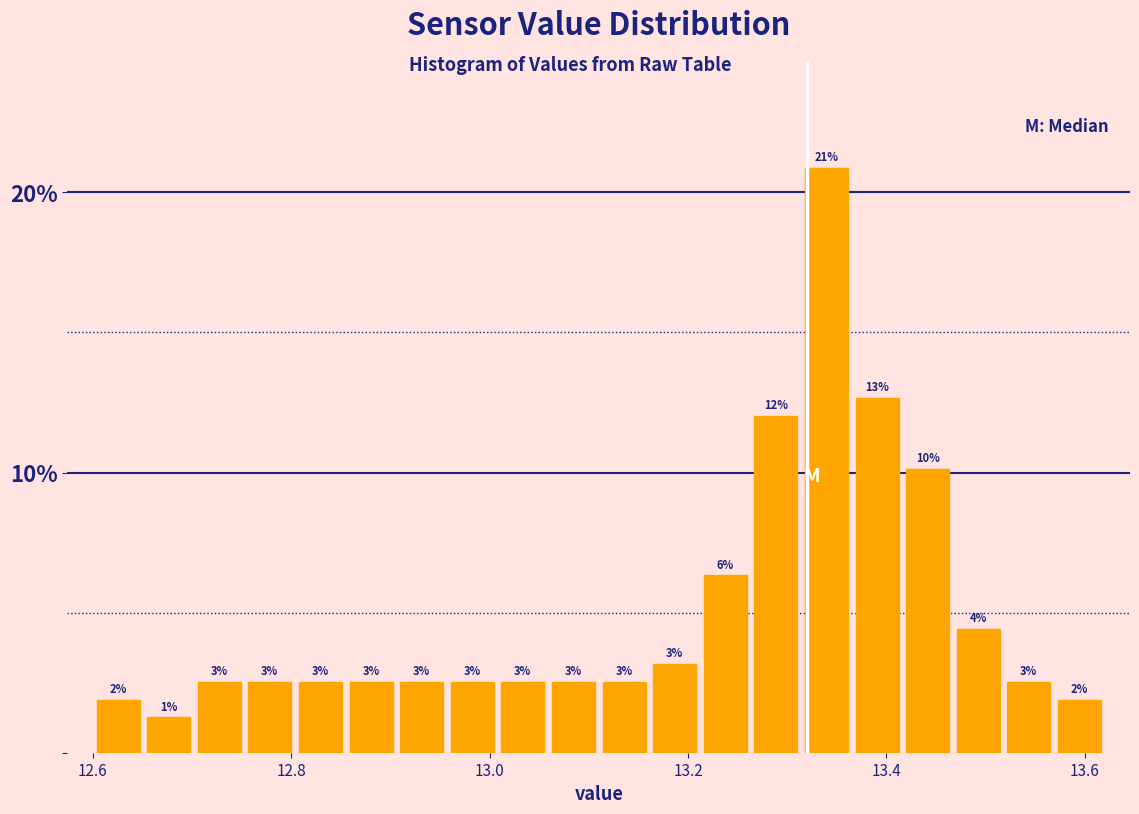

Read against the x-axis, roughly where is the centre of the tallest bar?

13.34